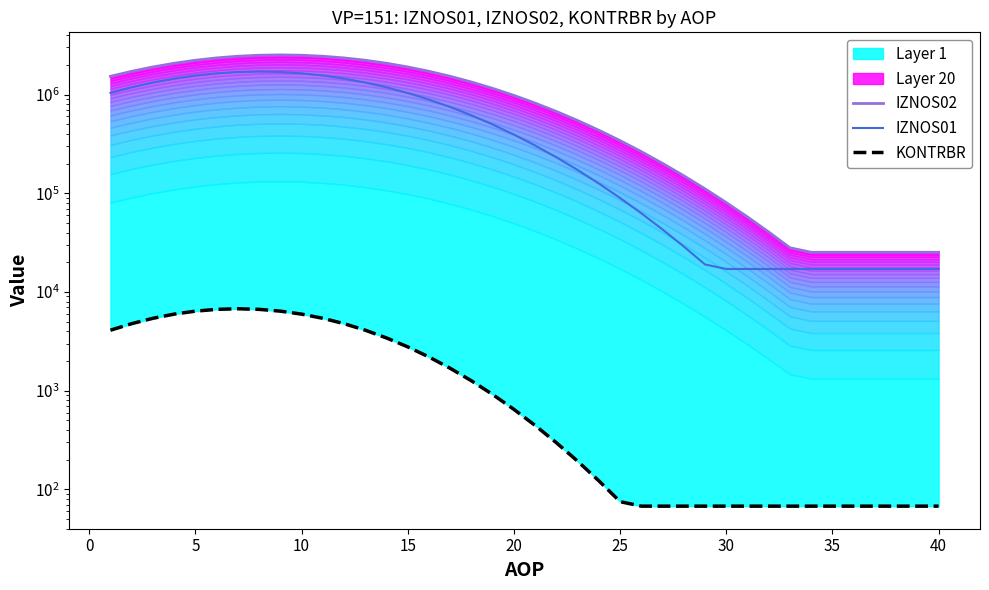

How many categories are shown in the chart?

40